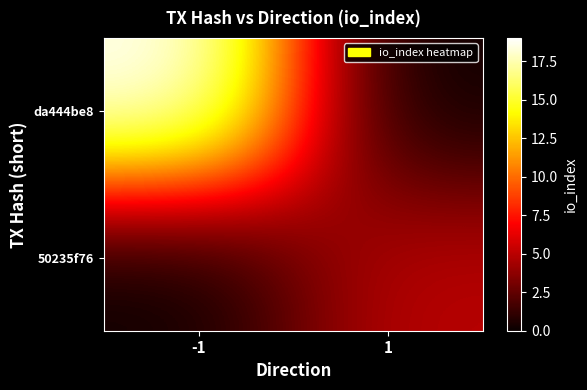

Which series has the widest spread of values?

da444be8